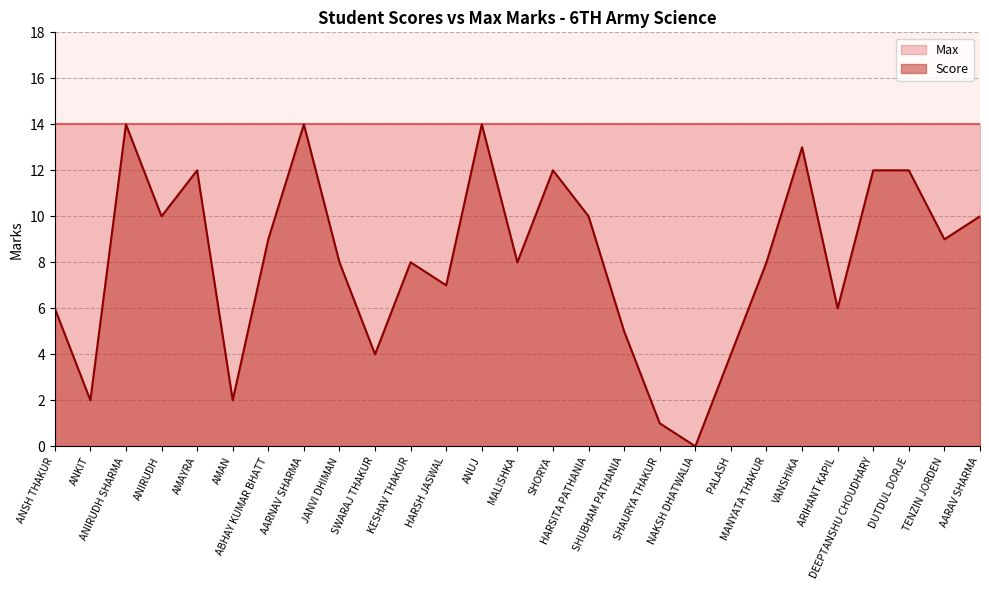

List the labels in order of value, largest first.

ANIRUDH SHARMA, AARNAV SHARMA, ANUJ, VANSHIKA, AMAYRA, SHORYA, DEEPTANSHU CHOUDHARY, DUTDUL DORJE, ANIRUDH, HARSITA PATHANIA, AARAV SHARMA, ABHAY KUMAR BHATT, TENZIN JORDEN, JANVI DHIMAN, KESHAV THAKUR, MALISHKA, MANYATA THAKUR, HARSH JASWAL, ANSH THAKUR, ARIHANT KAPIL, SHUBHAM PATHANIA, SWARAJ THAKUR, PALASH, ANKIT, AMAN, SHAURYA THAKUR, NAKSH DHATWALIA